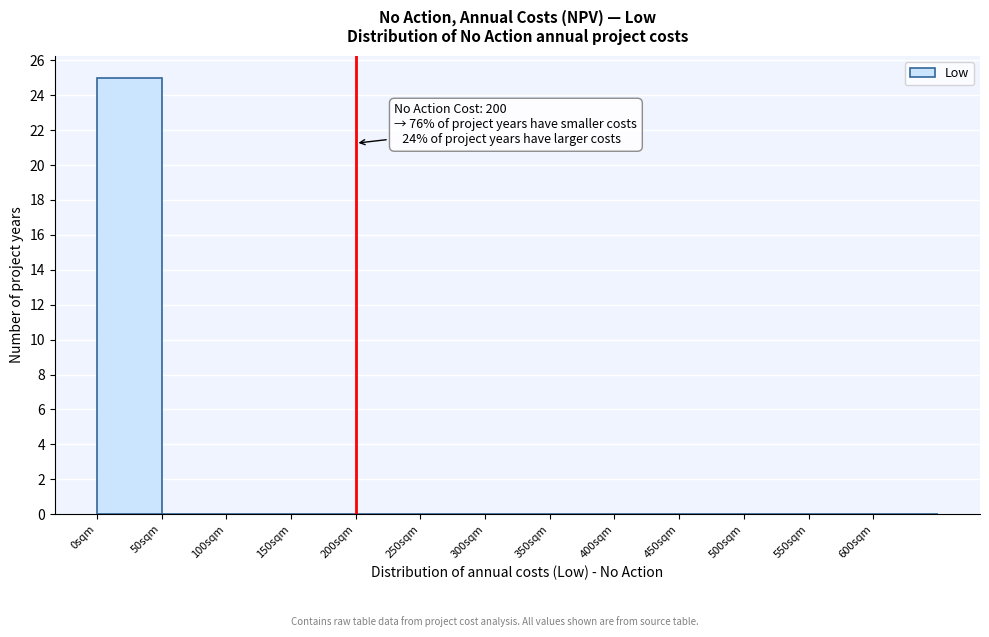

Which range on the x-axis has the tallest bar?

0 to 50